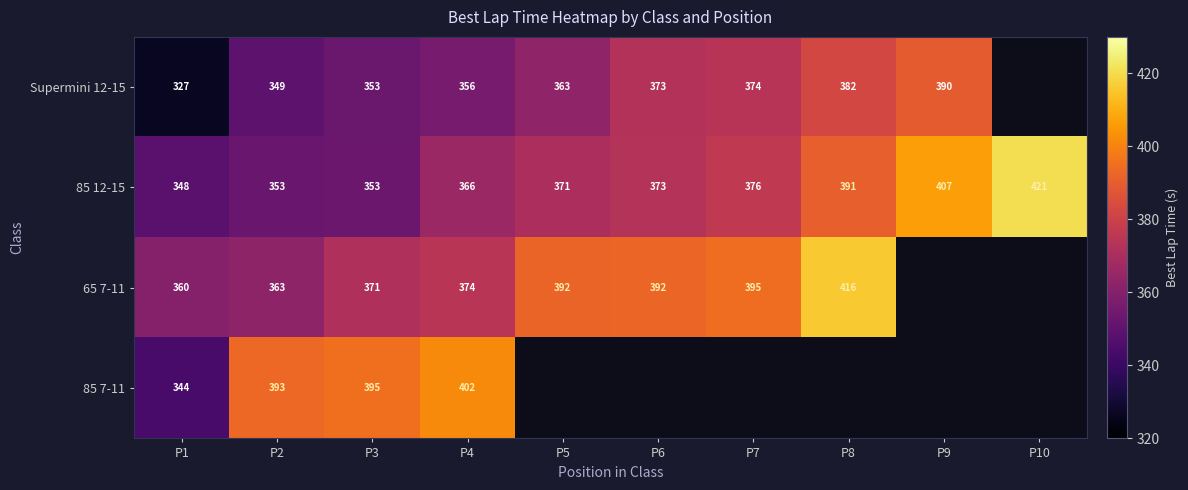

How many data points does each series have?

10